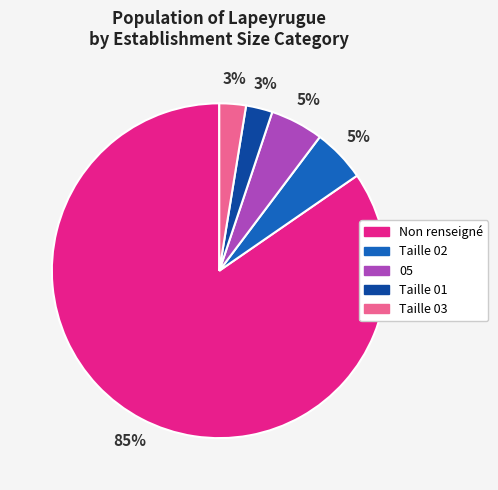

Is there any slice that represents more than half of the pie?

Yes